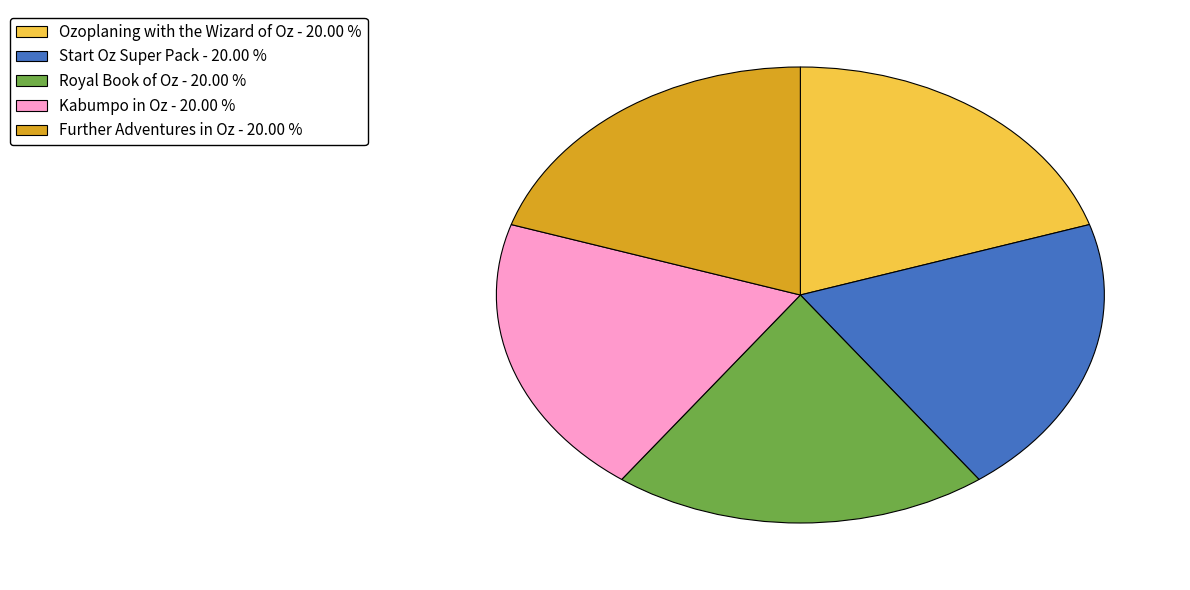

Does Ozoplaning with the Wizard of Oz account for over 50% of the chart?

No